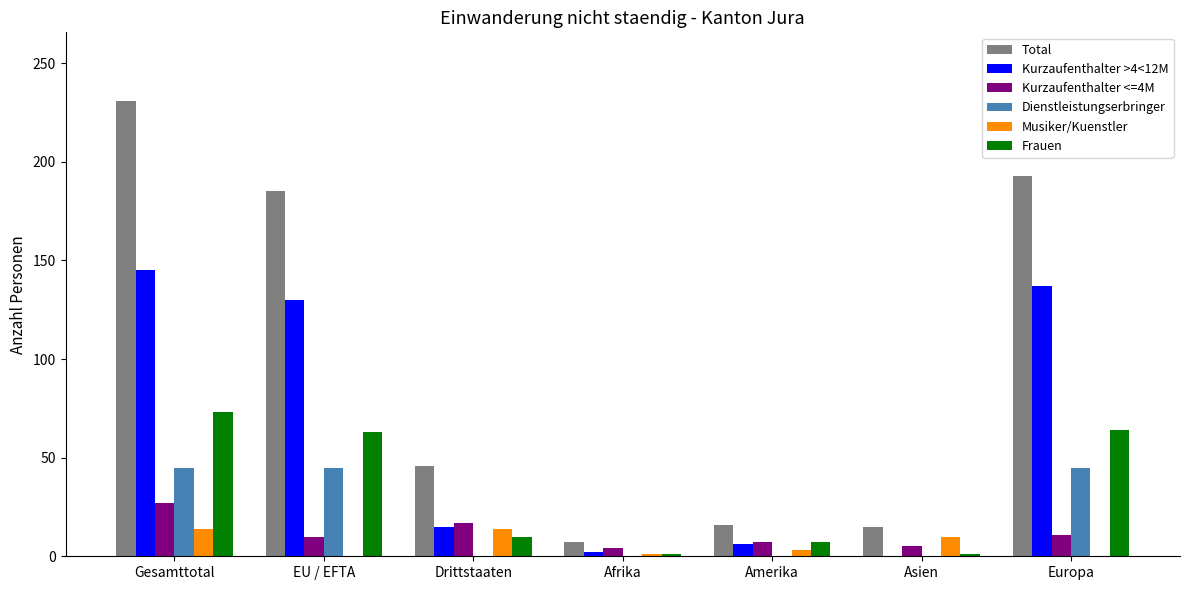

Between Gesamttotal and Afrika, which series saw the biggest shift?

Total